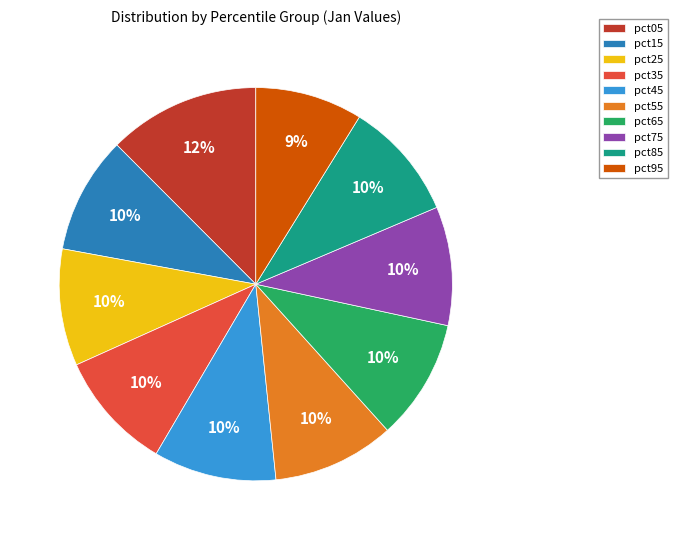

What percentage is the pct75 slice, to the nearest percent?

10%